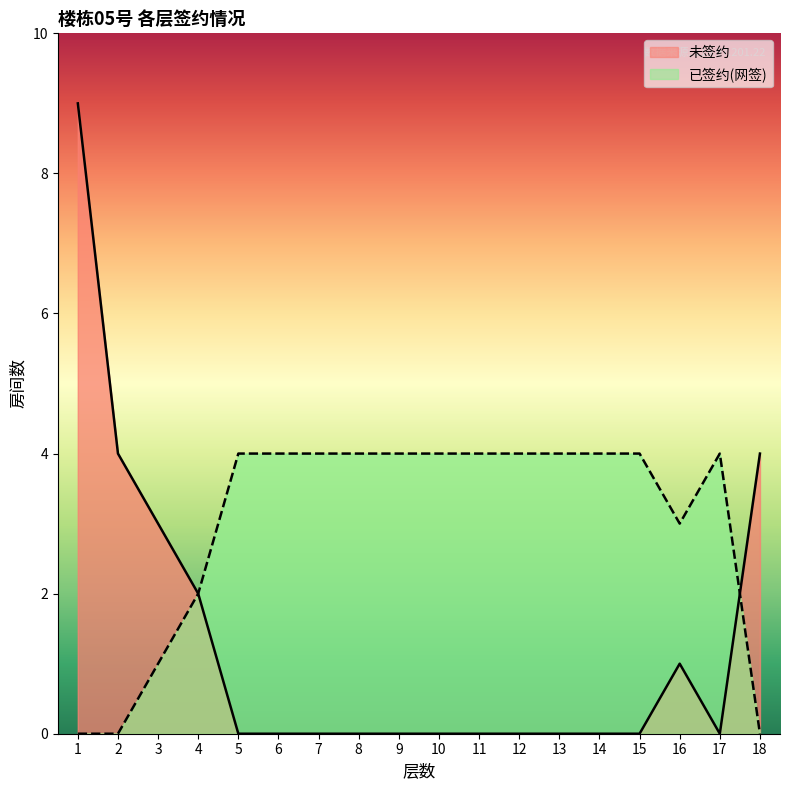

What is the average value of the 已签约(网签) series?

3